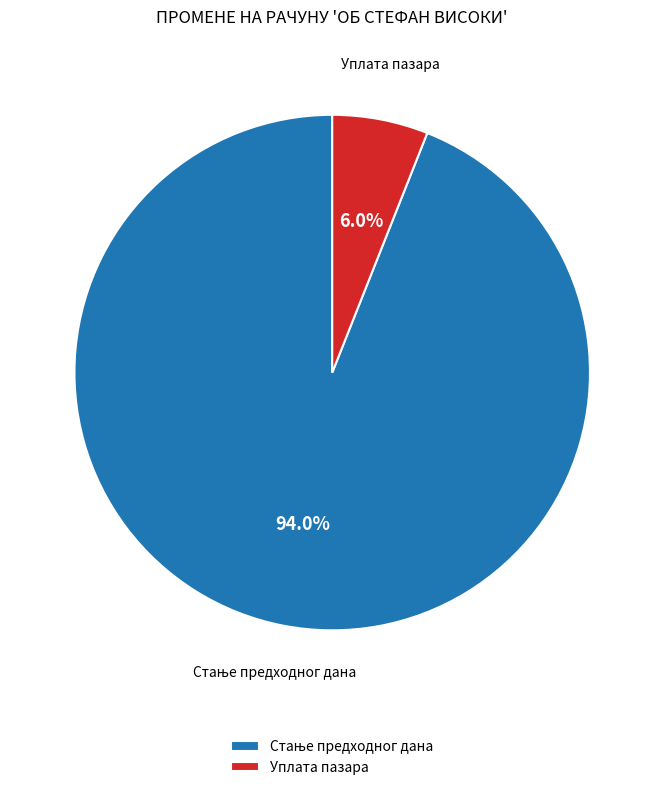

What percentage is NOT represented by Уплата пазара?

94.0%